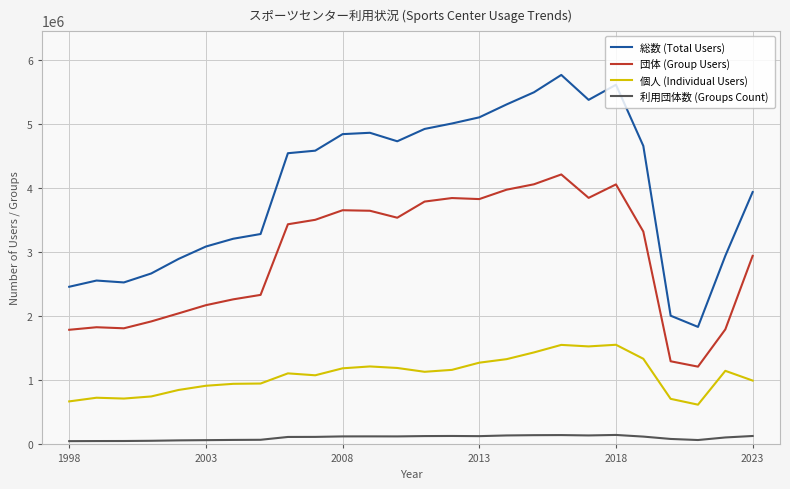

Which series has the largest range (max minus min)?

総数 (Total Users)